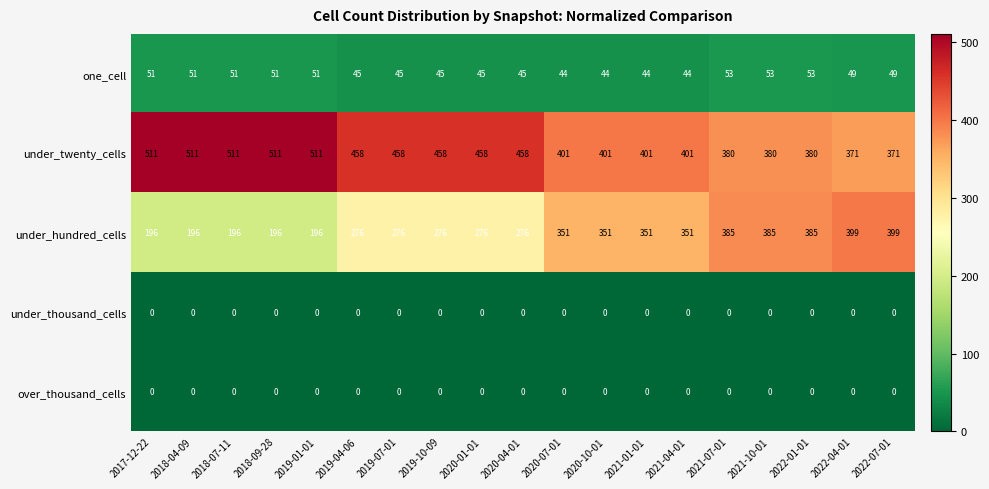

What is the total value across all series at 2018-04-09?

758